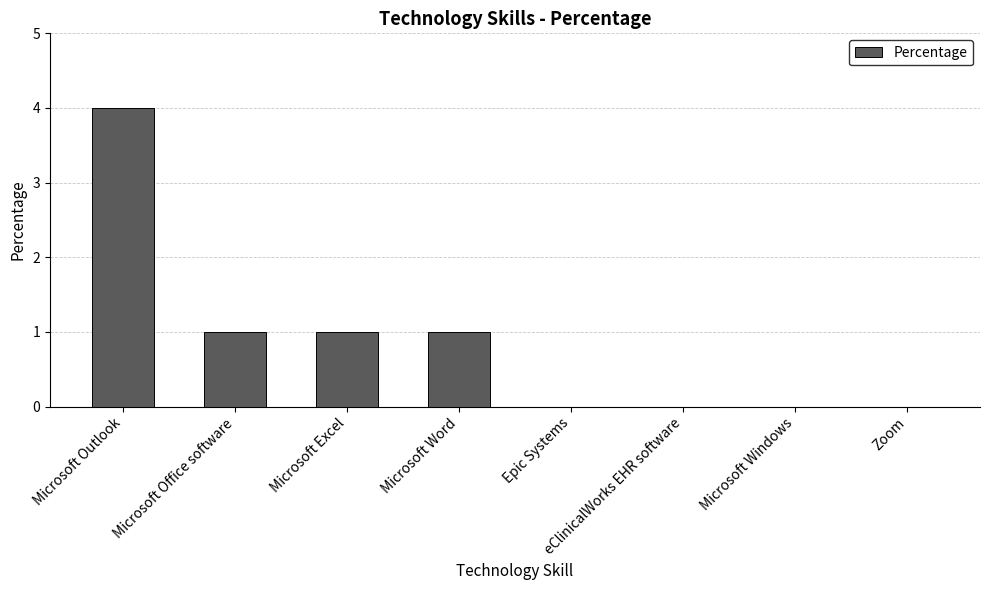

Reading left to right, list all the values displayed in this chart.

Microsoft Outlook=4	Microsoft Office software=1	Microsoft Excel=1	Microsoft Word=1	Epic Systems=0	eClinicalWorks EHR software=0	Microsoft Windows=0	Zoom=0